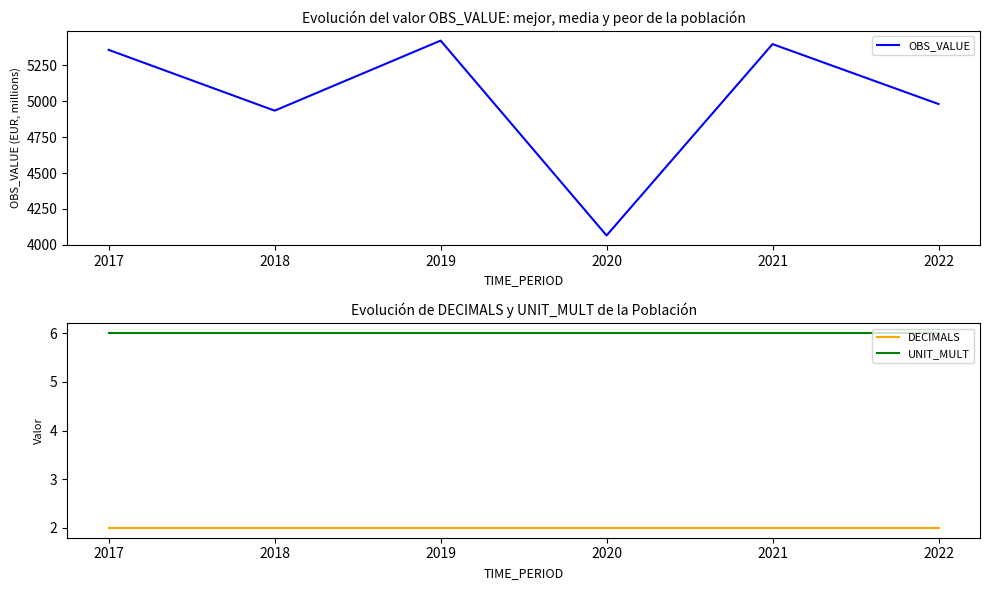

What is the value of the DECIMALS point at the 1st from the left?

2.0